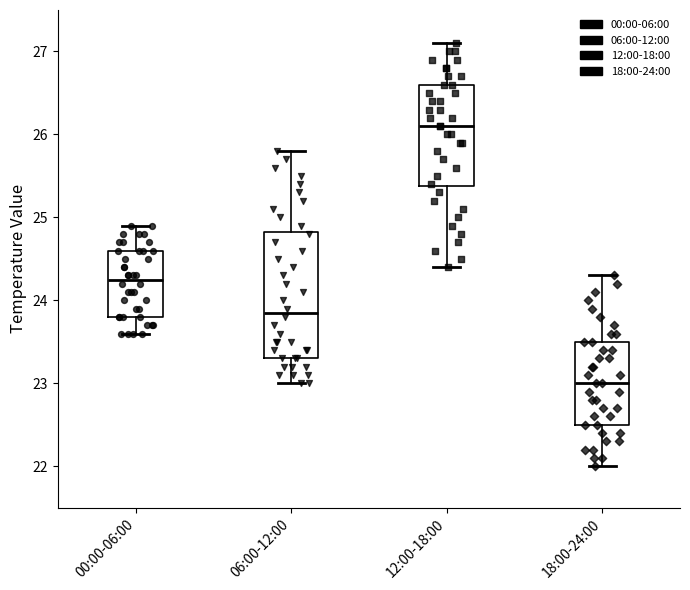

Reading left to right, read every box against the y-axis: the position of its median line, the range the box covers, and the ends of its whiskers. The values are not printed on the chart, so give them approximately, as read against the axis.

00:00-06:00: median 24.3, box 23.8 to 24.6, whiskers 23.6 to 24.9
06:00-12:00: median 23.9, box 23.3 to 24.8, whiskers 23.0 to 25.8
12:00-18:00: median 26.1, box 25.4 to 26.6, whiskers 24.4 to 27.1
18:00-24:00: median 23.0, box 22.5 to 23.5, whiskers 22.0 to 24.3